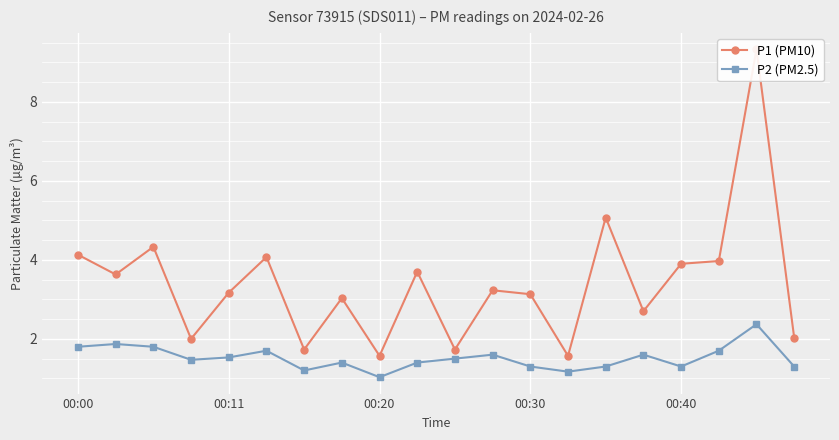

True or false: P2 (PM2.5) has more than 0 interior local peaks.

True